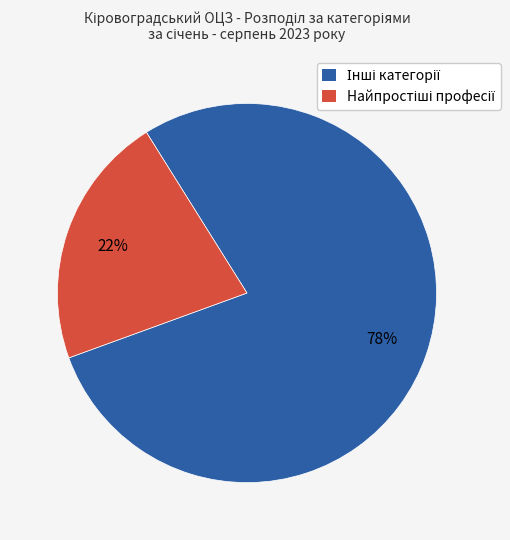

Does any single category account for the majority?

Yes